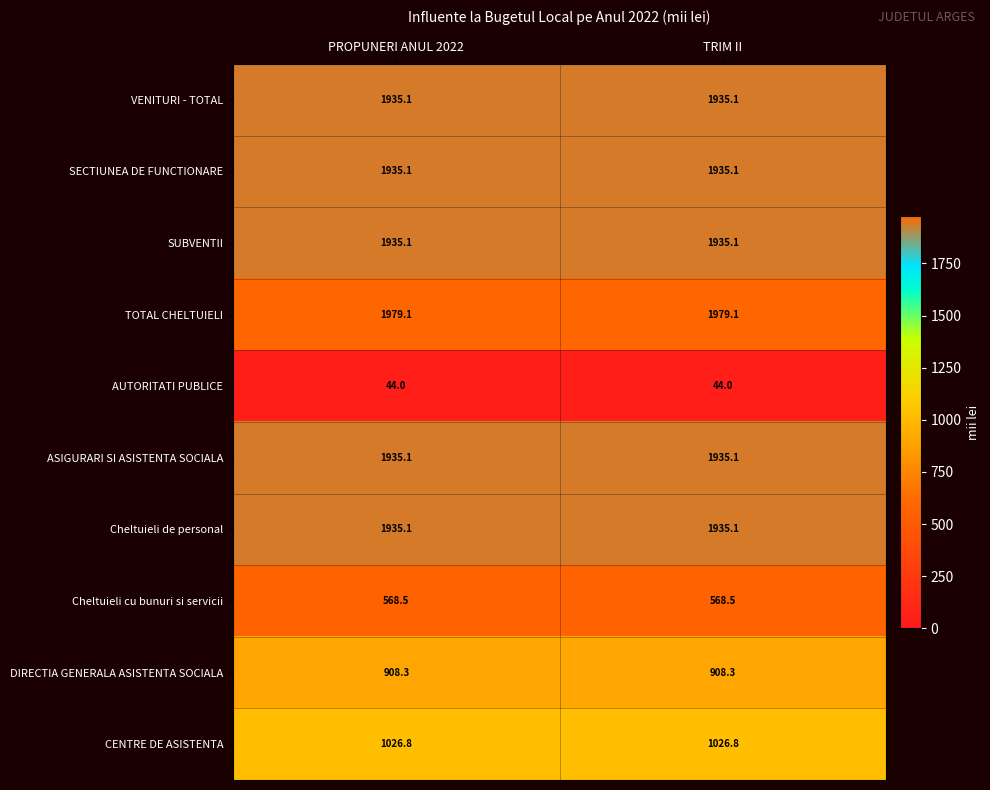

What is the average value of the TOTAL CHELTUIELI series?

1979.1